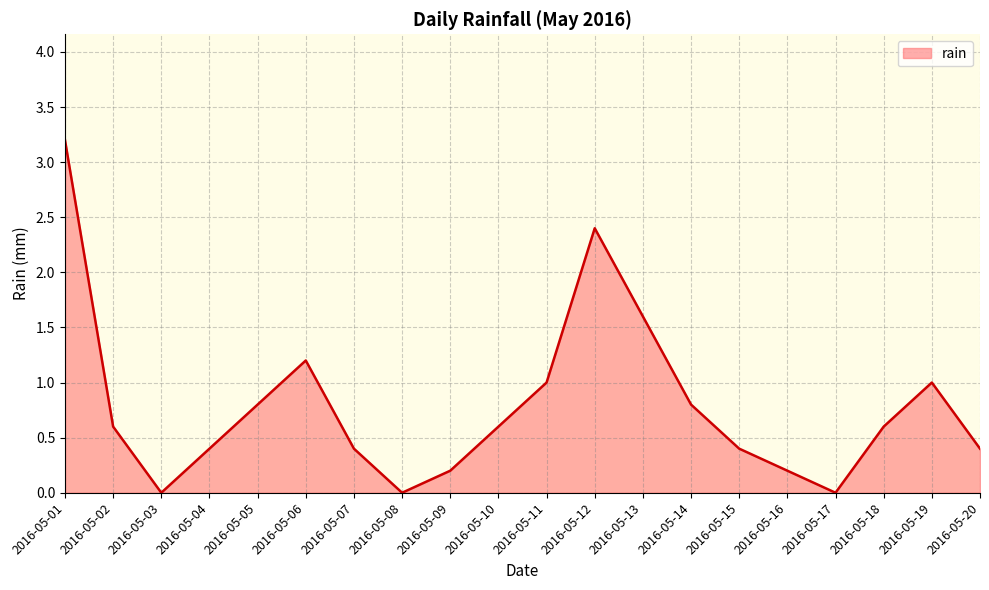

Which category has the highest value across all series?

2016-05-01